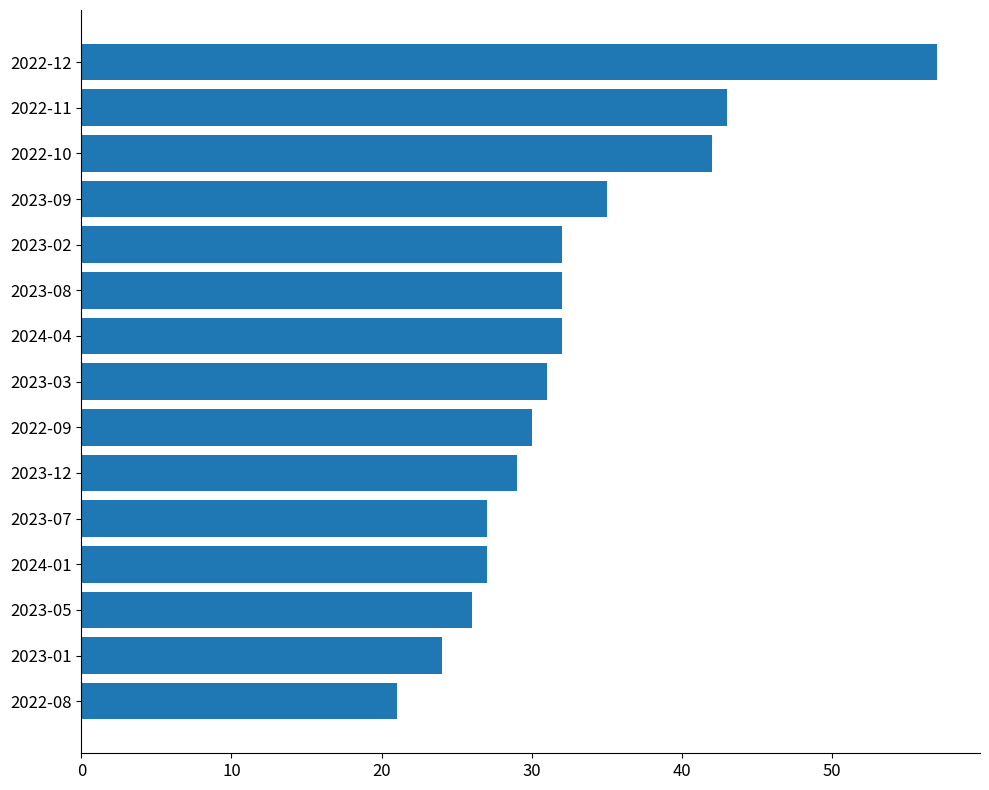

Is it true that the value at 2022-10 is 42?

True